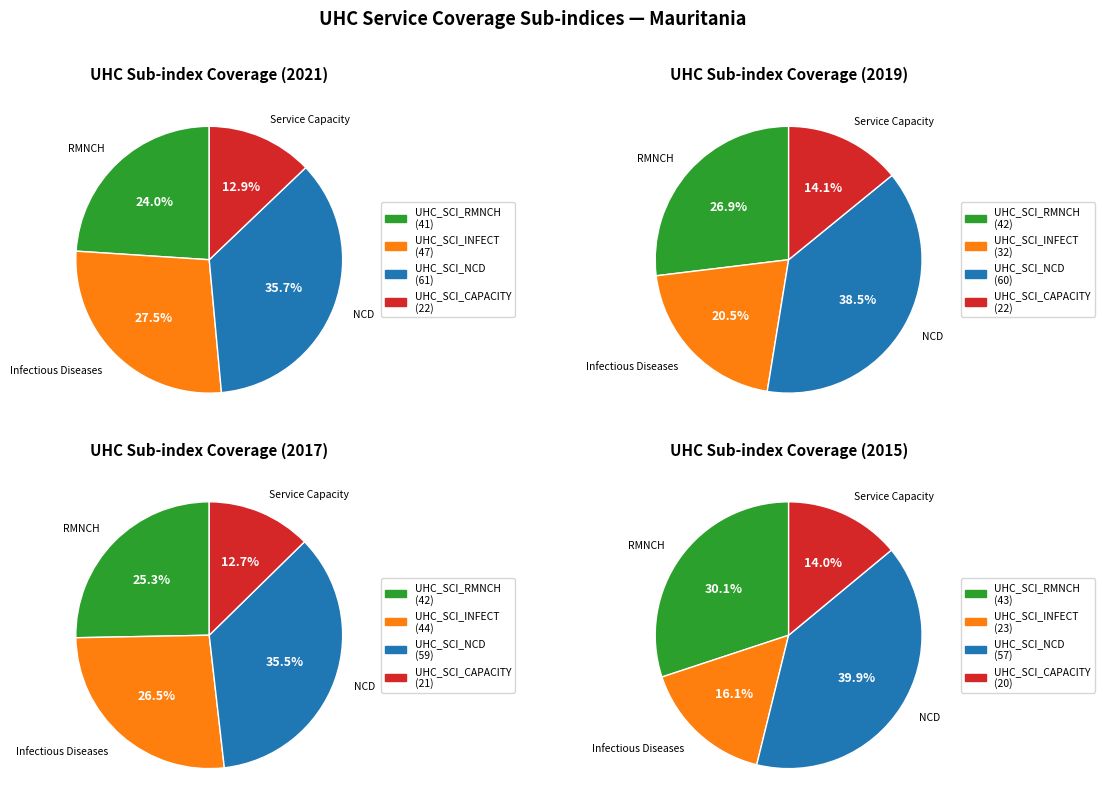

How much of the chart is everything except UHC_SCI_INFECT?

72.7%